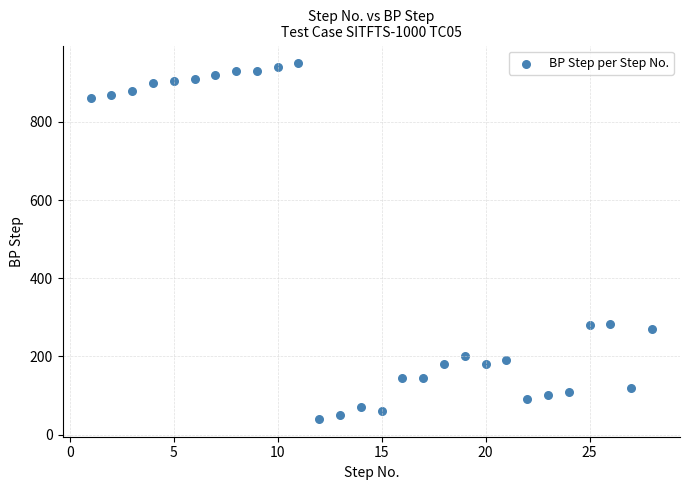

What is the range of Y values (max minus min)?

910